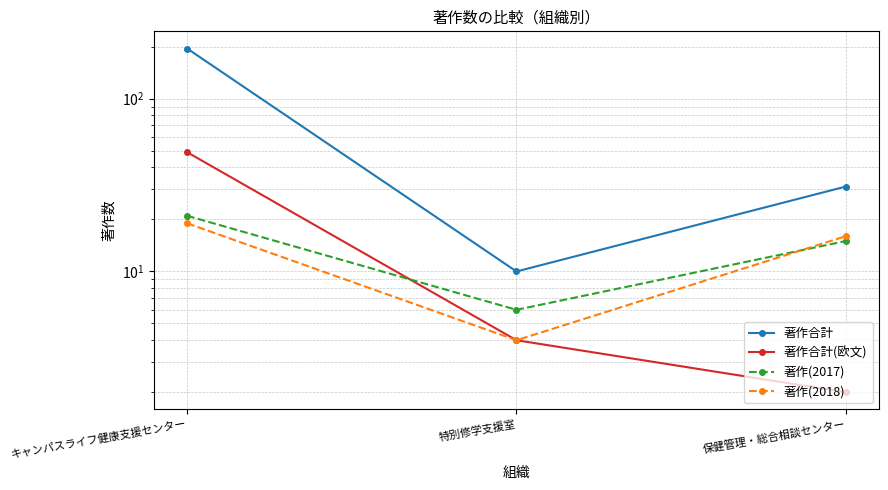

What is the value of the 著作合計(欧文) point at the 1st from the left?

49